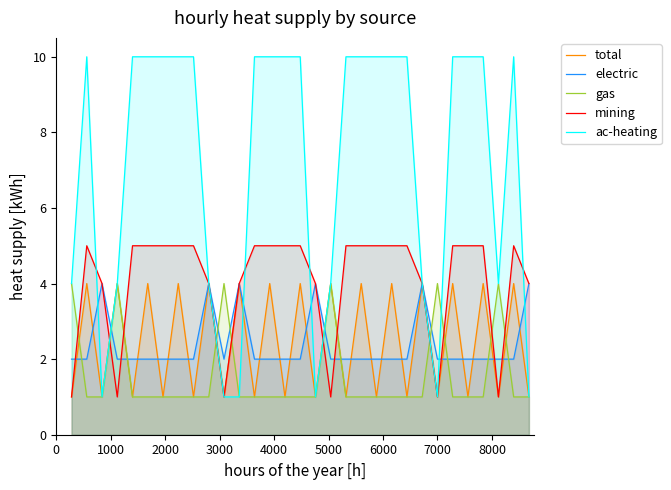

True or false: mining and gas intersect in this chart.

True